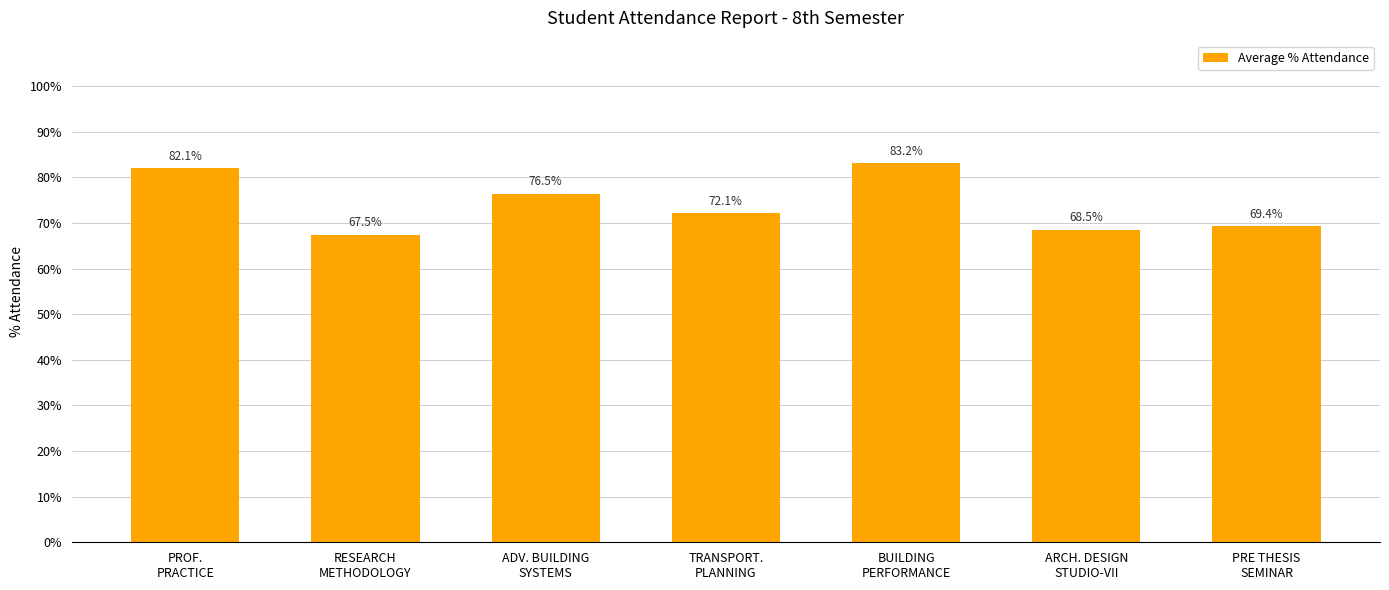

What is the change in value from PROF.
PRACTICE to BUILDING
PERFORMANCE?

+1.1